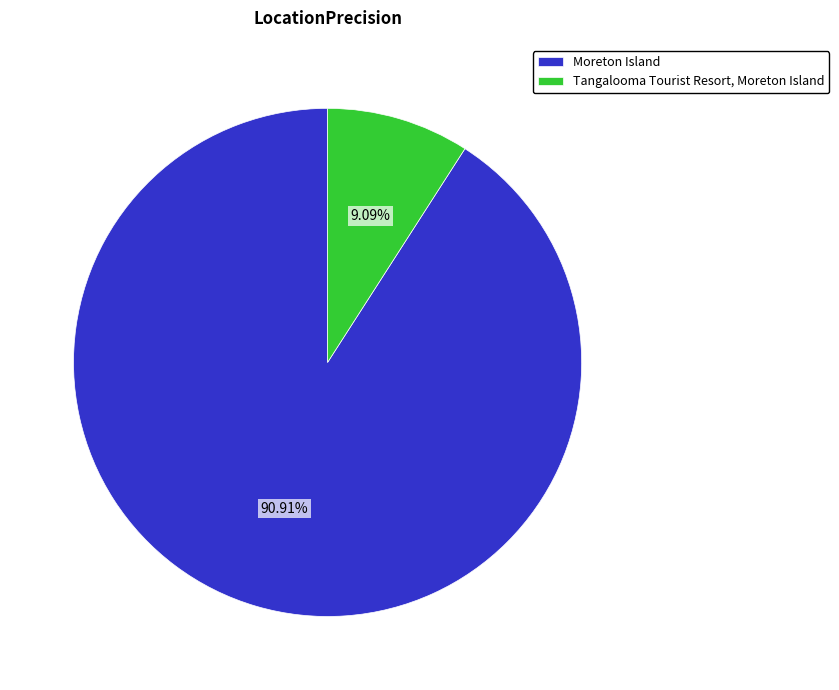

Which has a higher value, Tangalooma Tourist Resort, Moreton Island or Moreton Island?

Moreton Island